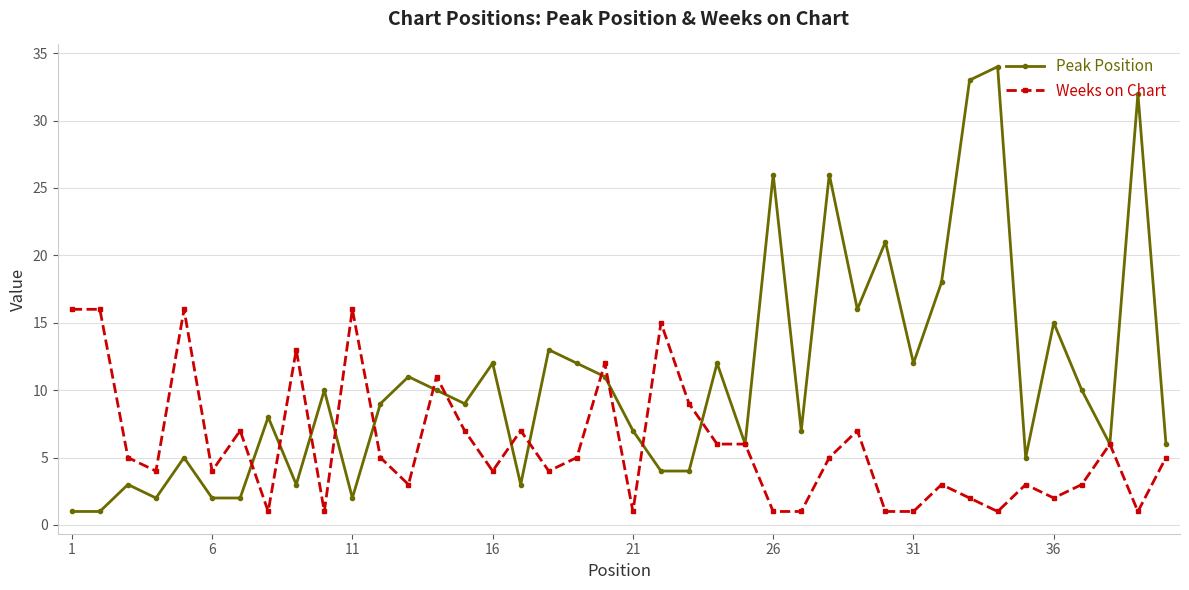

True or false: Peak Position has more than 2 points higher than both neighbors.

True